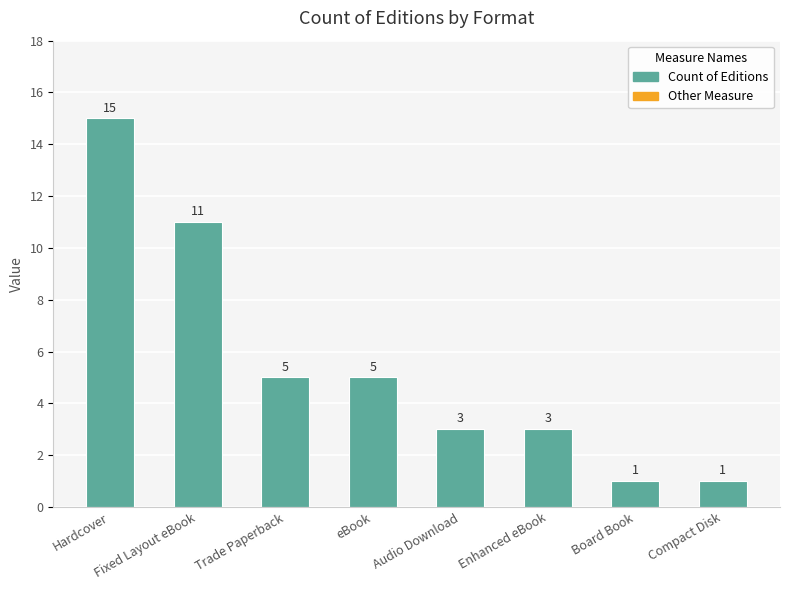

Where does the data first go above 5?

Hardcover